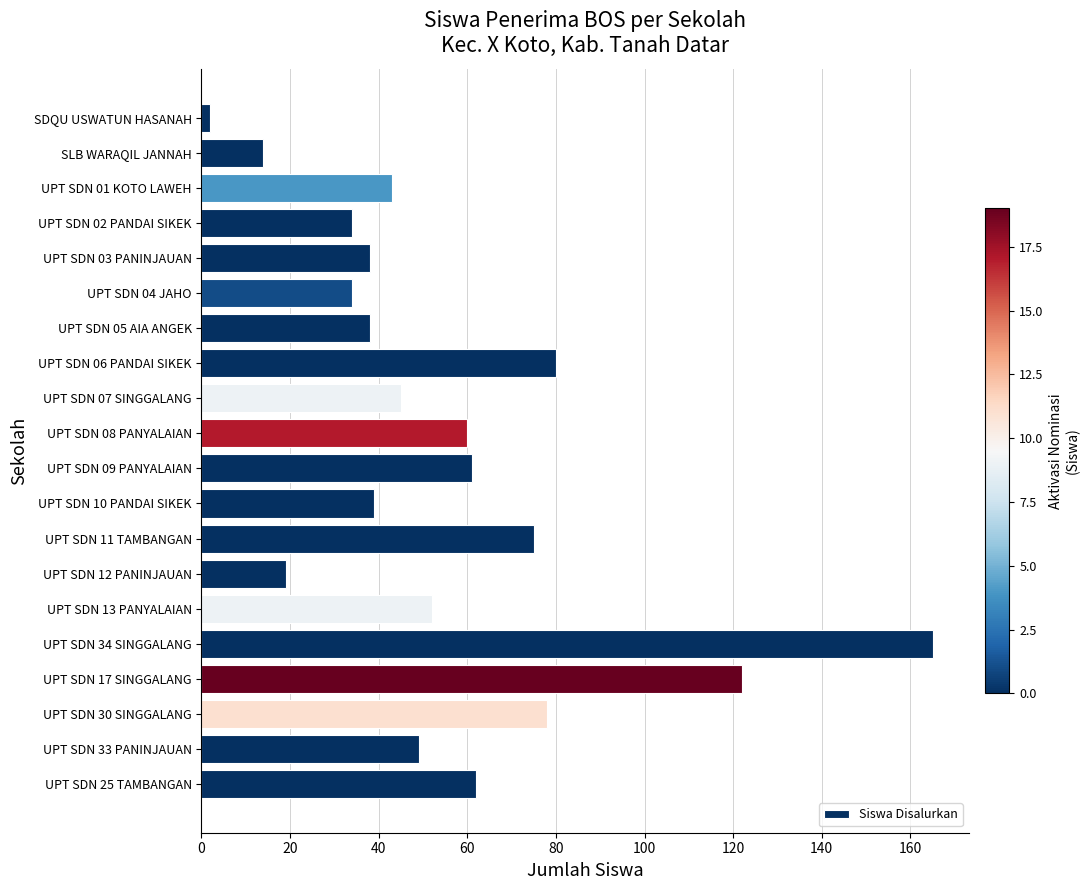

What is the greatest value displayed?

165